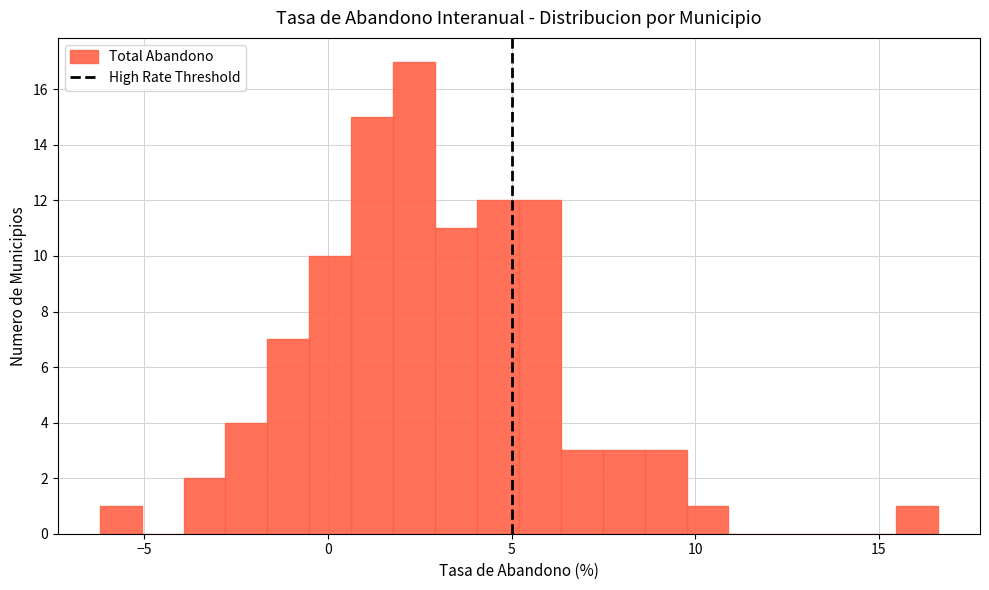

Around what value on the x-axis is the tallest bar? Give the approximate position of its centre, as read against the axis.

2.5